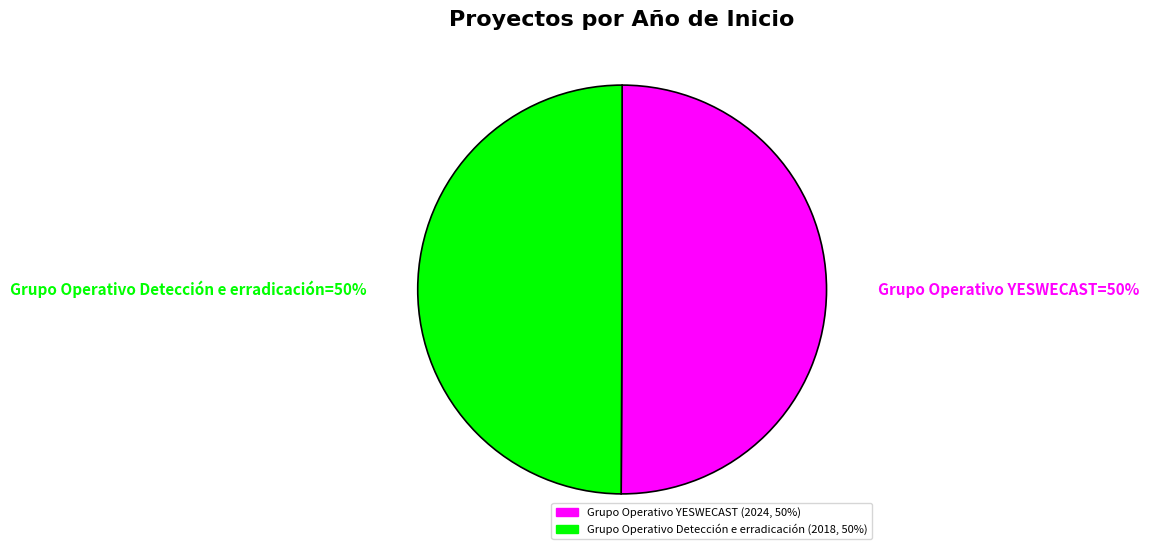

What is the ratio of the value at Grupo Operativo YESWECAST to the value at Grupo Operativo Detección e erradicación?

1.0